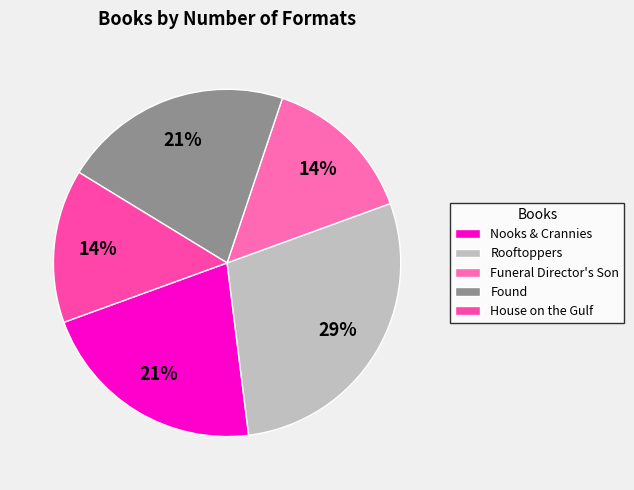

Which category has the biggest portion of the pie?

Rooftoppers